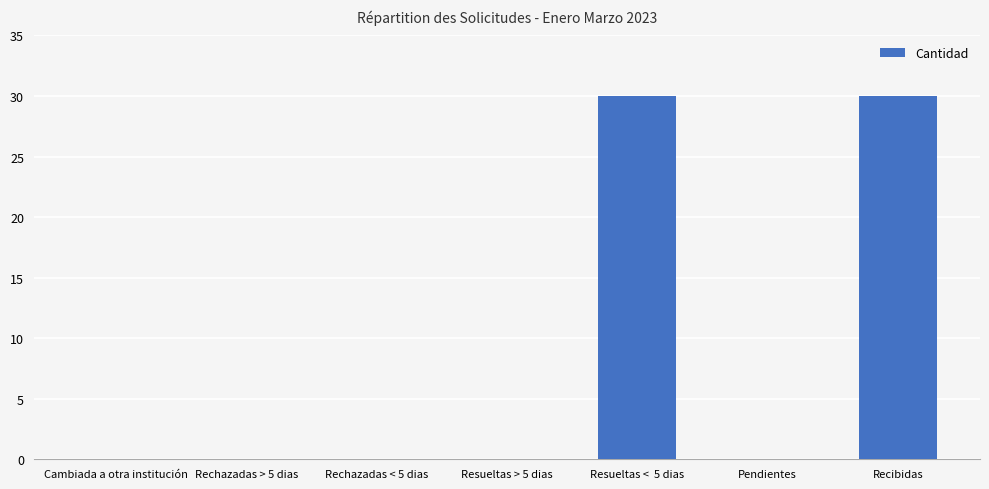

True or false: the data shows 0 at Rechazadas > 5 dias.

True